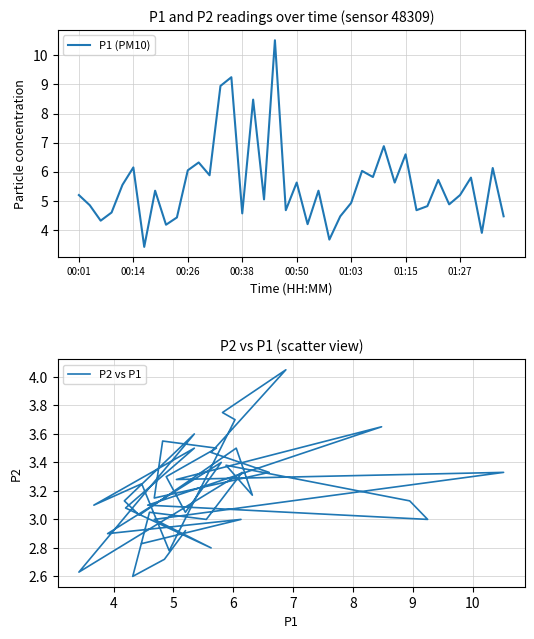

True or false: P1 (PM10) and P2 vs P1 cross at least once.

False